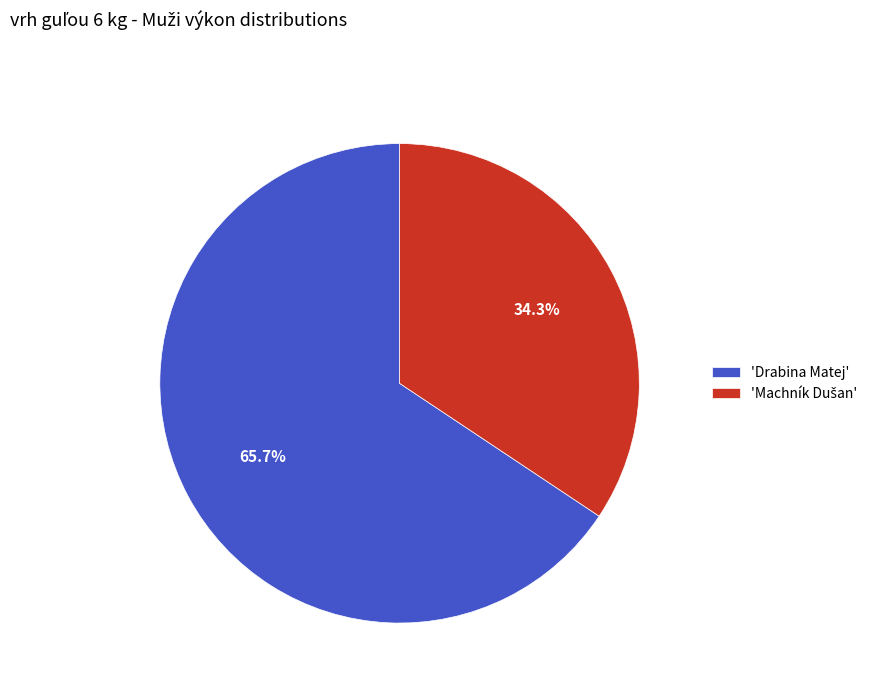

Does any single category account for the majority?

Yes